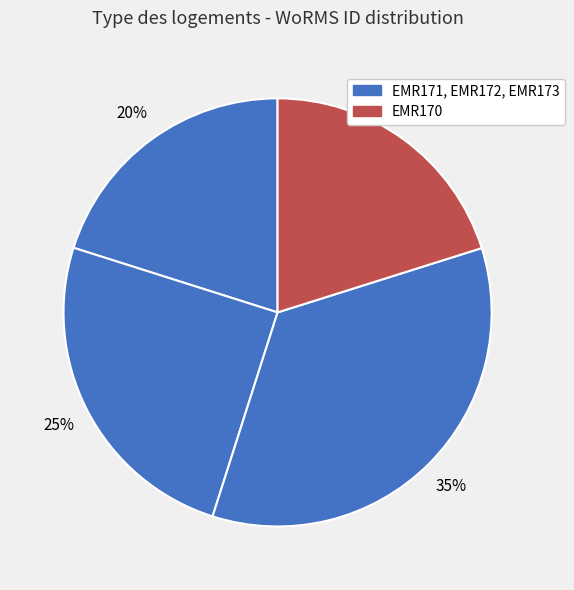

How many segments does this pie chart have?

4